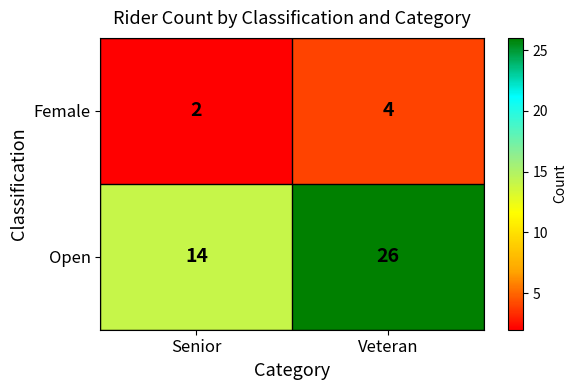

How many values in the Open series are below 26?

1